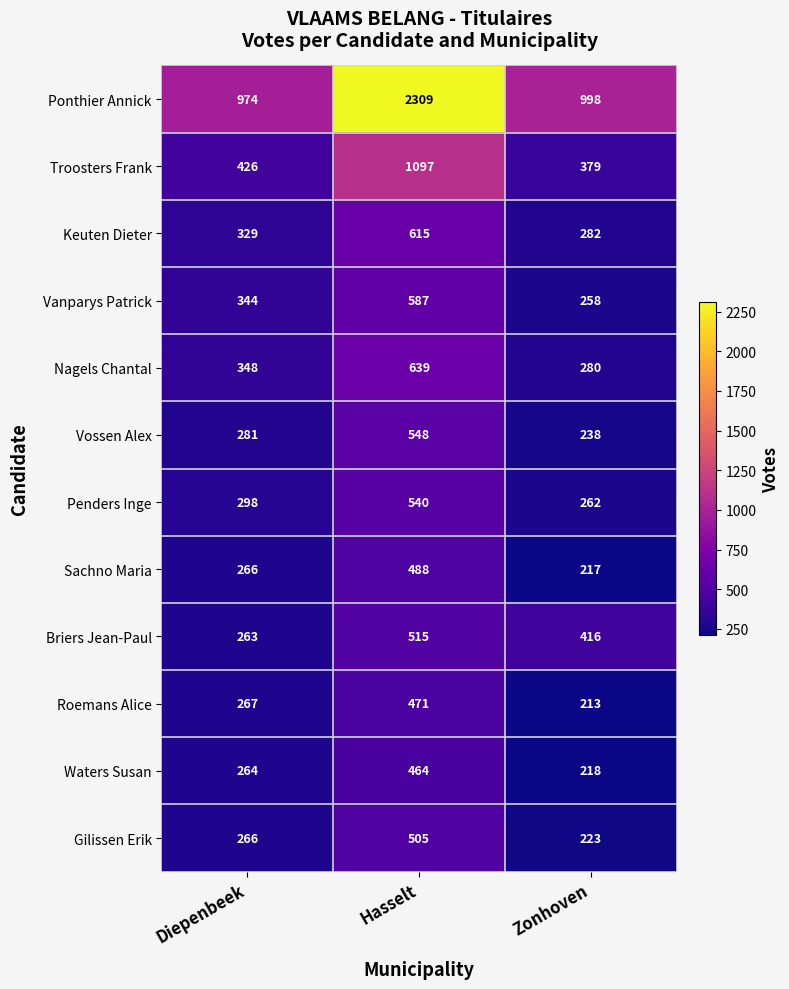

What is the total value across all series at Diepenbeek?

4326